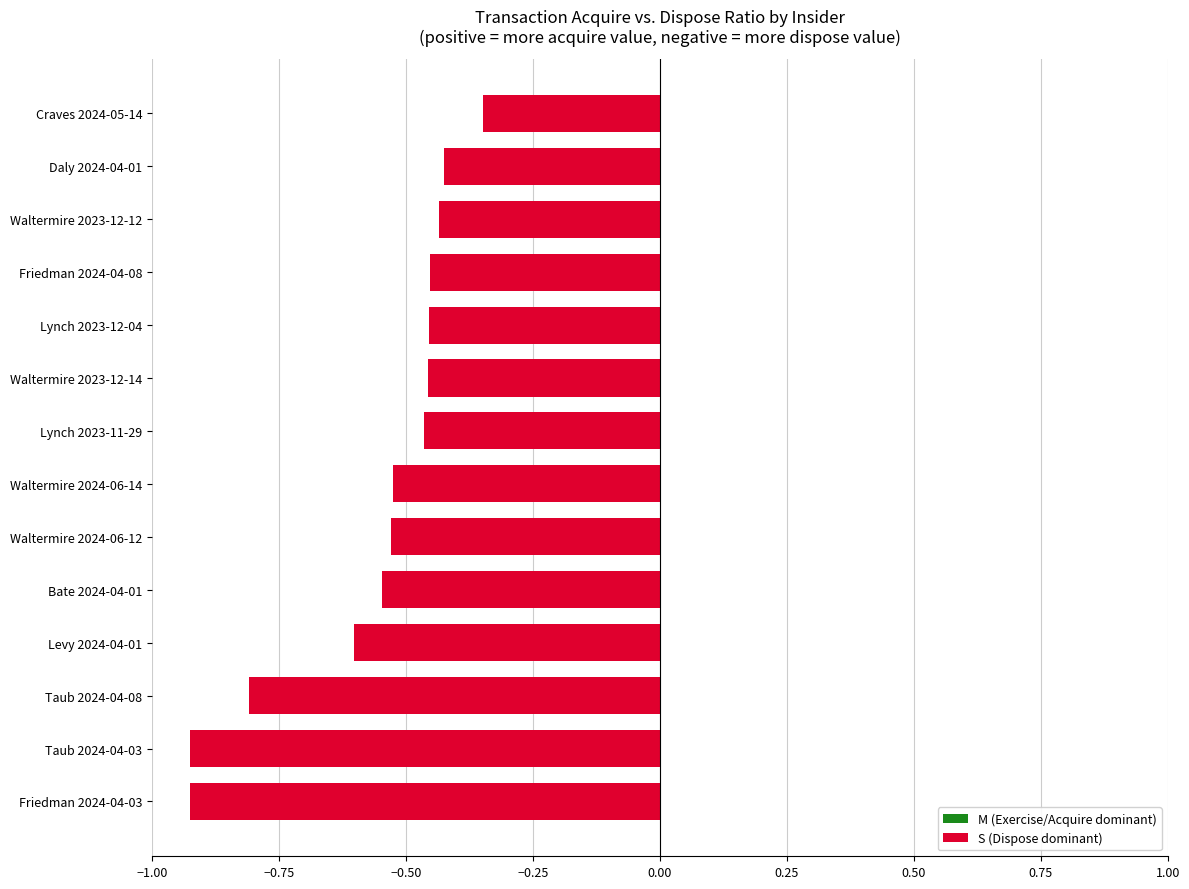

What is the change in value from Waltermire 2024-06-14 to Daly 2024-04-01?

+0.1